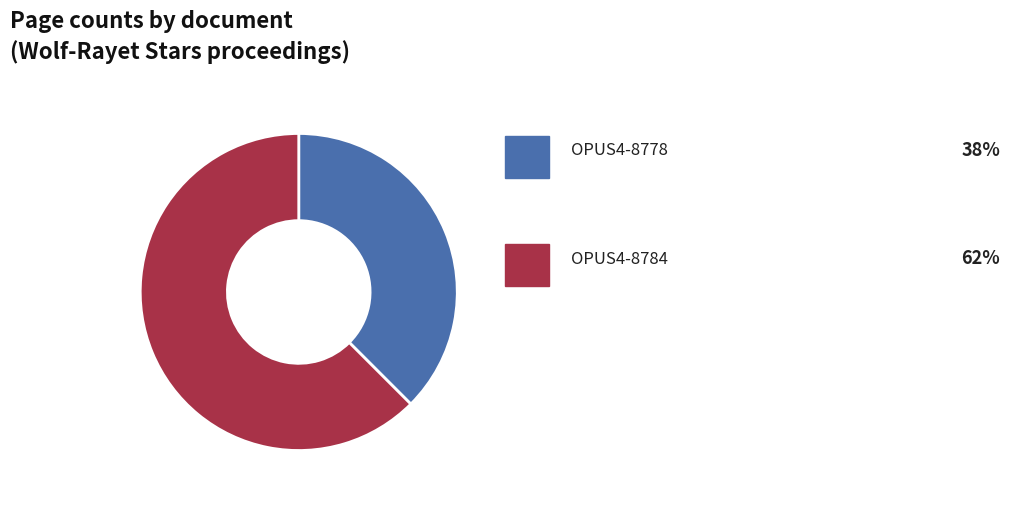

Is there a majority slice in this chart?

Yes